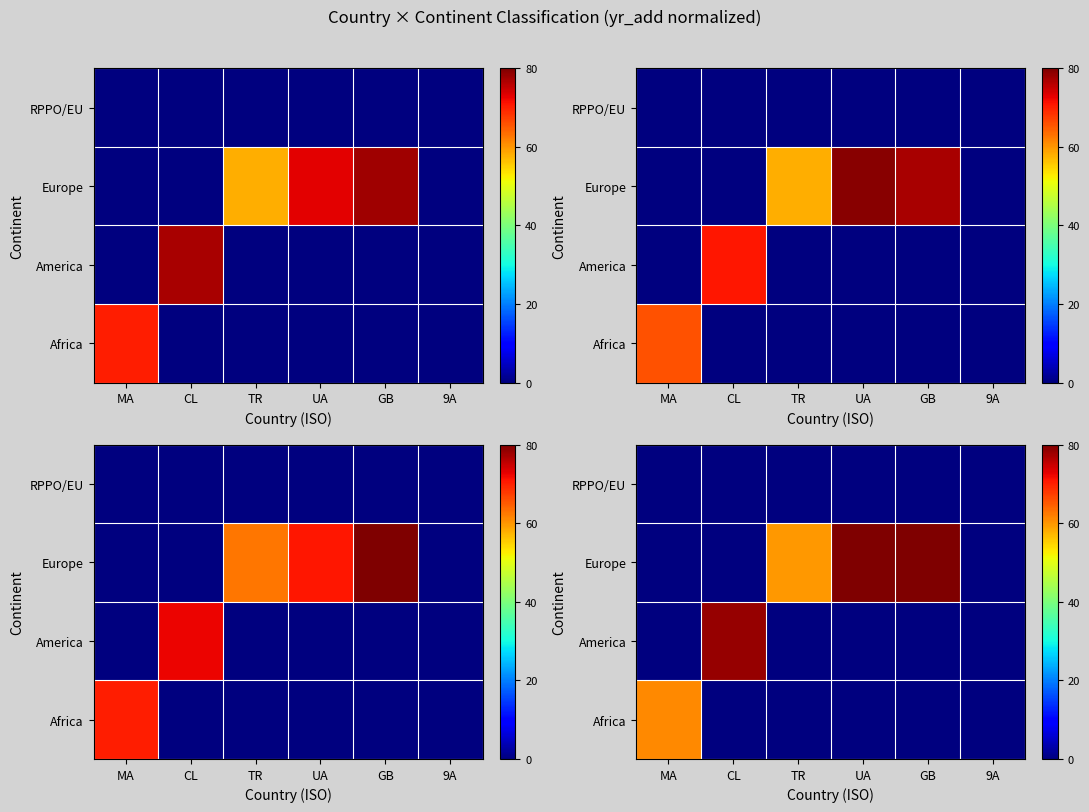

The value of row_0 at UA is -23.1. True or false?

False